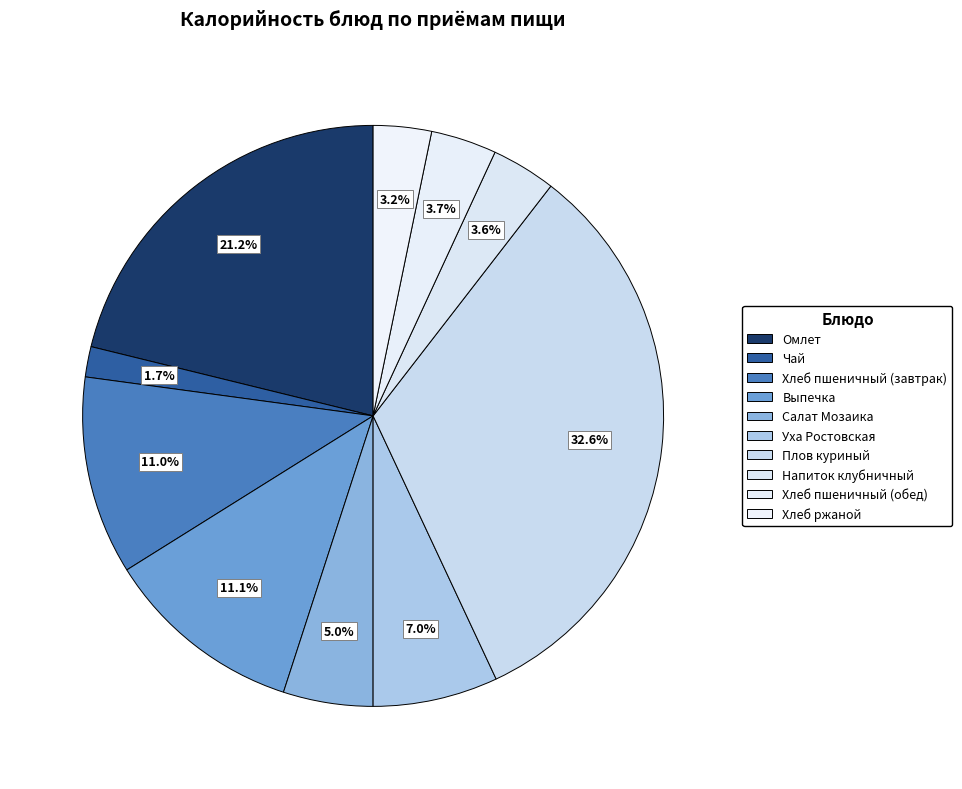

Which slice is the largest?

Плов куриный